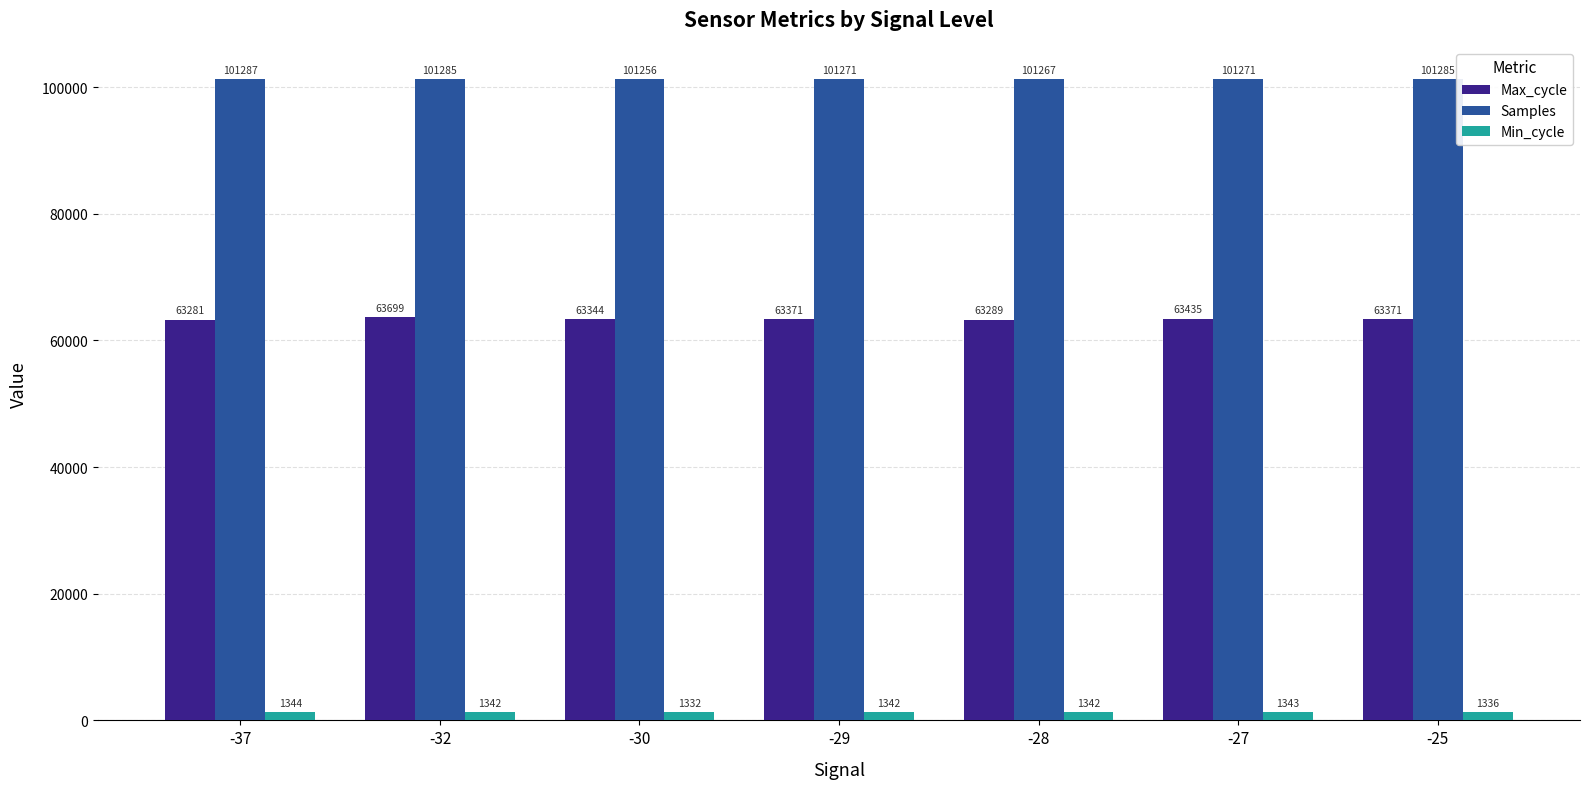

Which label corresponds to the smallest value in the chart?

-30